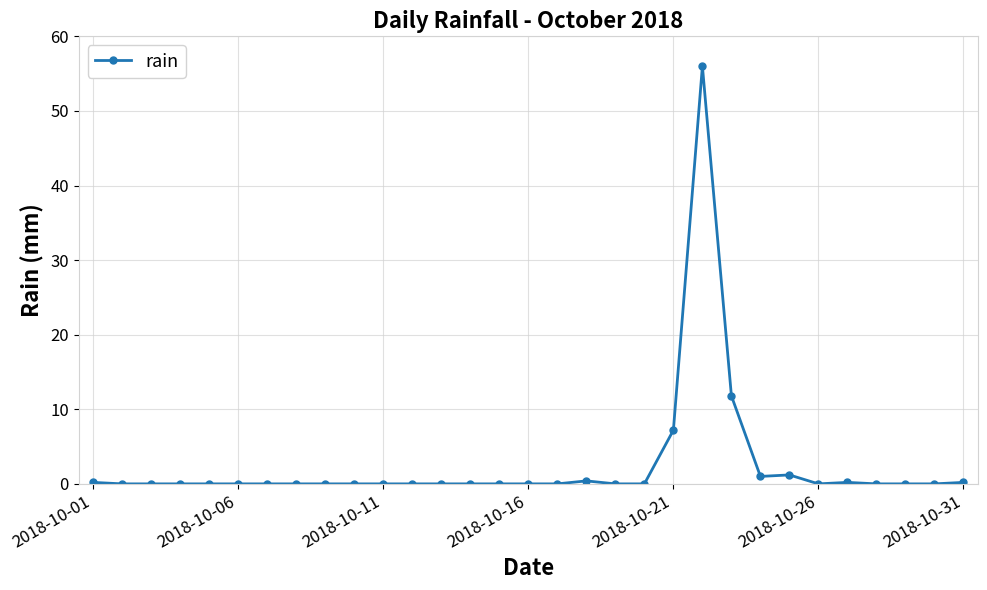

What is the maximum value shown in the chart?

56.0